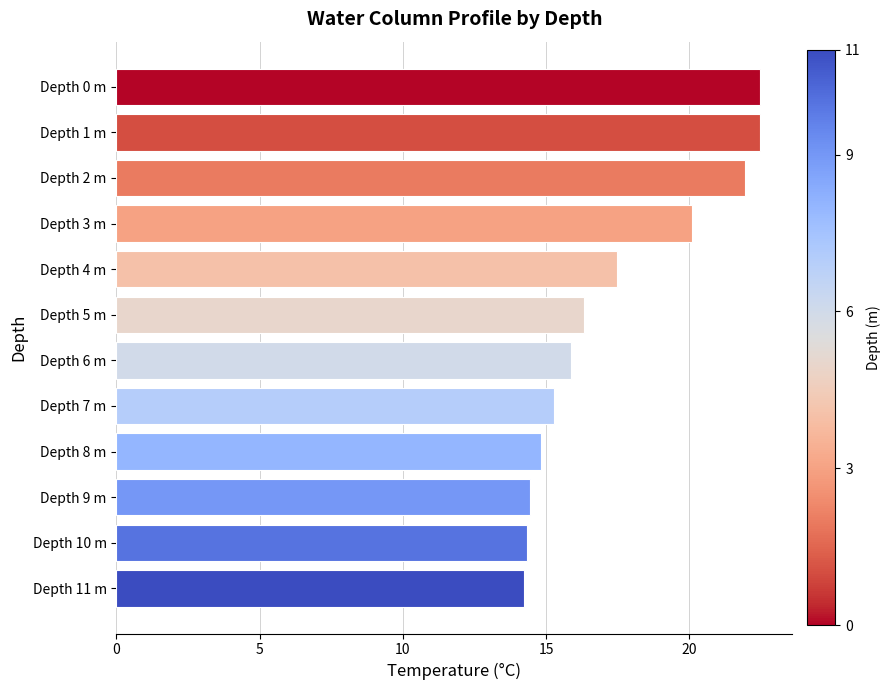

What is the minimum value shown in the chart?

14.2